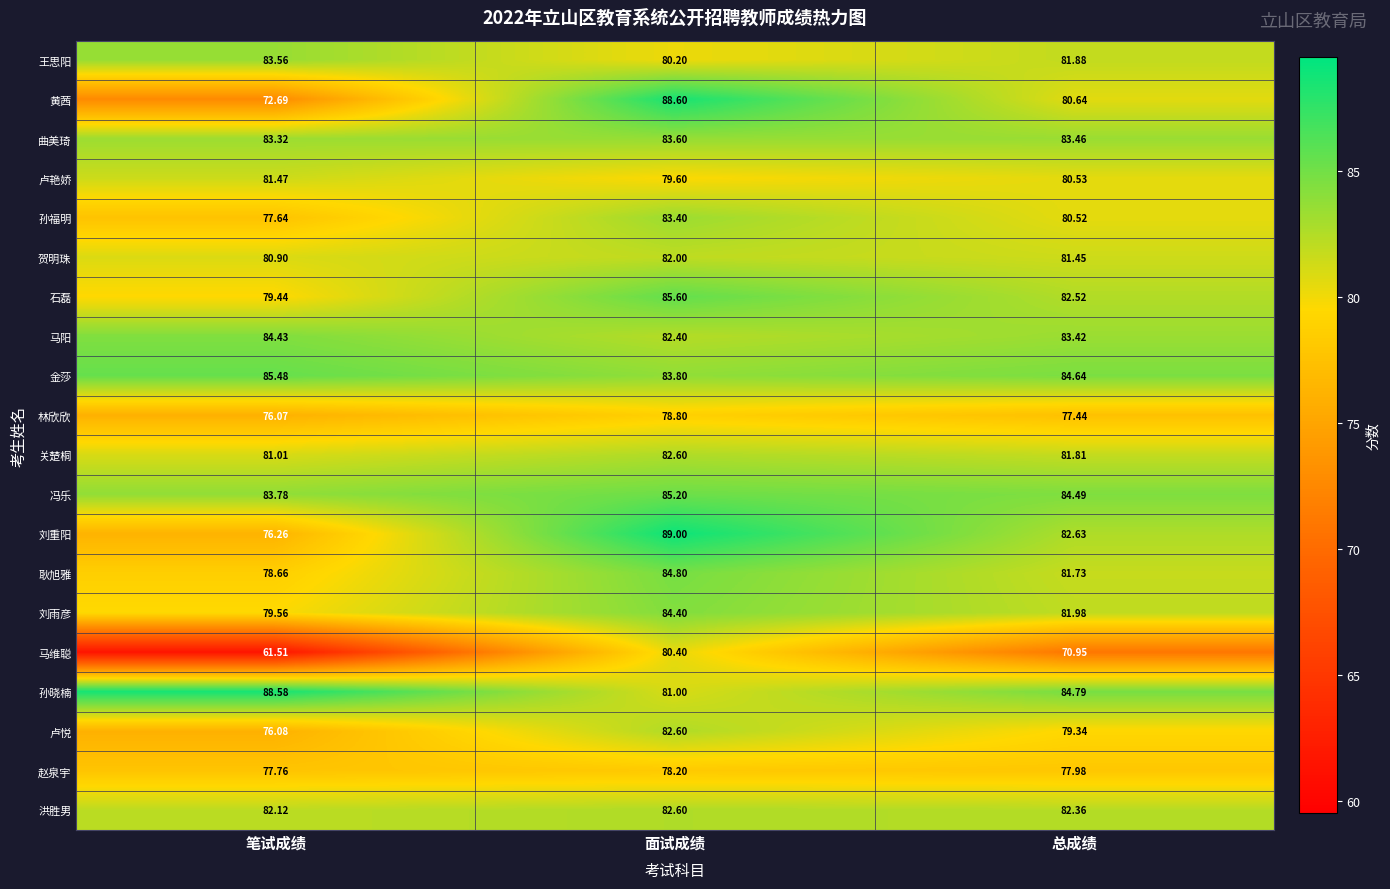

Which series has the largest total across all categories?

孙晓楠